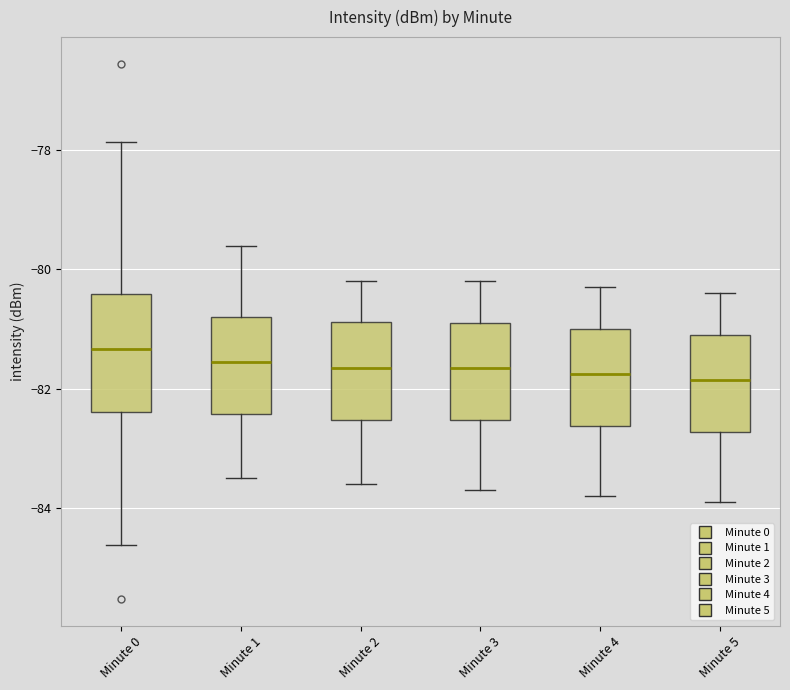

Reading left to right, read every box against the y-axis: the position of its median line, the range the box covers, and the ends of its whiskers. The values are not printed on the chart, so give them approximately, as read against the axis.

Minute 0: median -81.4, box -82.4 to -80.4, whiskers -84.6 to -77.8
Minute 1: median -81.6, box -82.4 to -80.8, whiskers -83.4 to -79.6
Minute 2: median -81.6, box -82.6 to -80.8, whiskers -83.6 to -80.2
Minute 3: median -81.6, box -82.6 to -80.8, whiskers -83.6 to -80.2
Minute 4: median -81.8, box -82.6 to -81.0, whiskers -83.8 to -80.2
Minute 5: median -81.8, box -82.8 to -81.0, whiskers -83.8 to -80.4